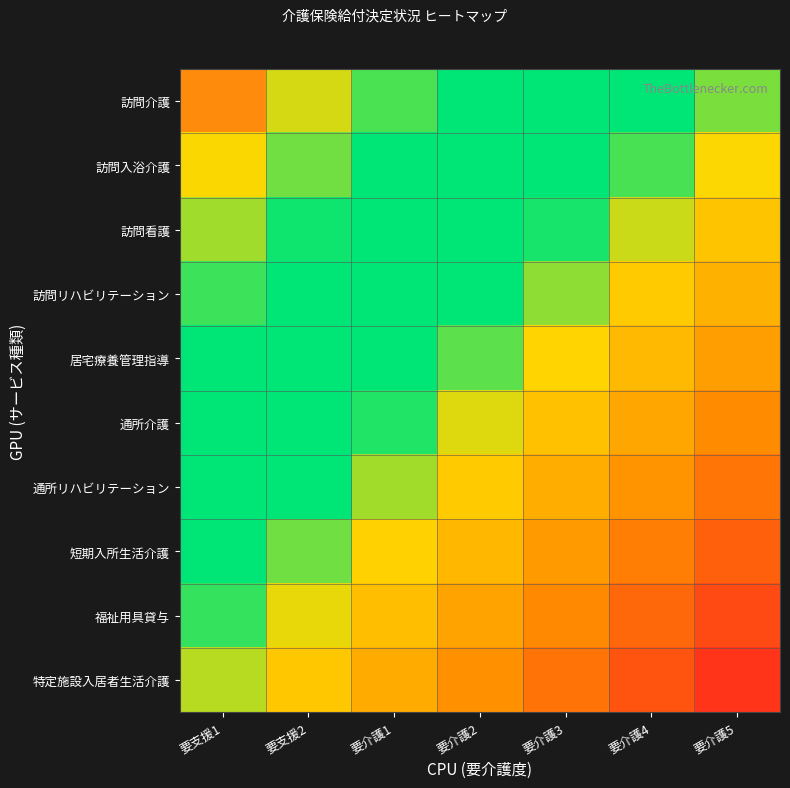

Which series changed the most between 要介護1 and 要介護3?

特定施設入居者生活介護